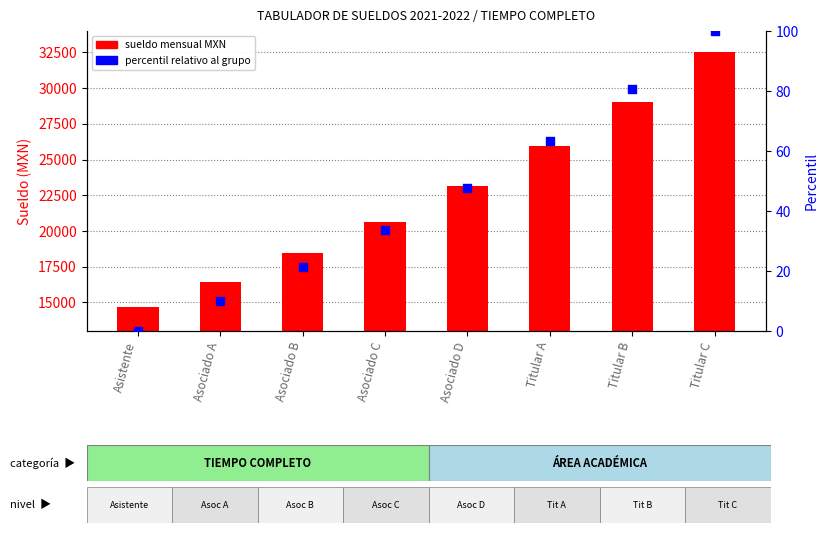

Is the value of Tiempo Completo sueldo at Titular A greater than the value of Percentil relativo at Titular A?

Yes